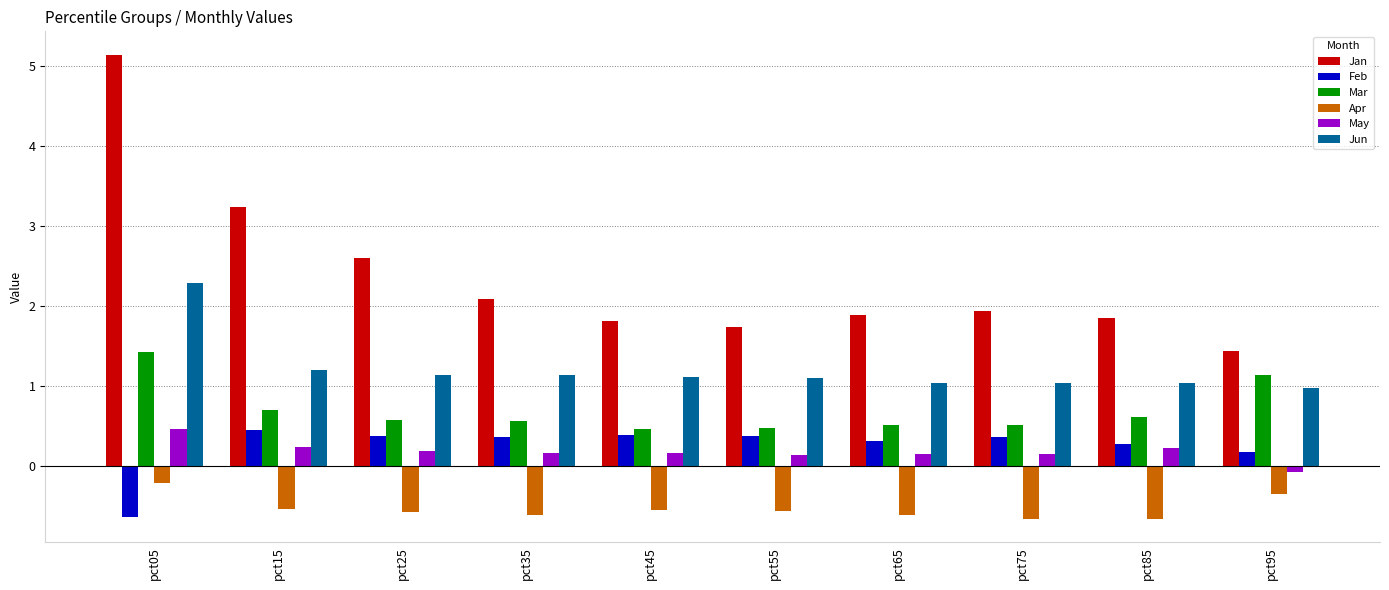

Which category has the lowest value in the Feb series?

pct05